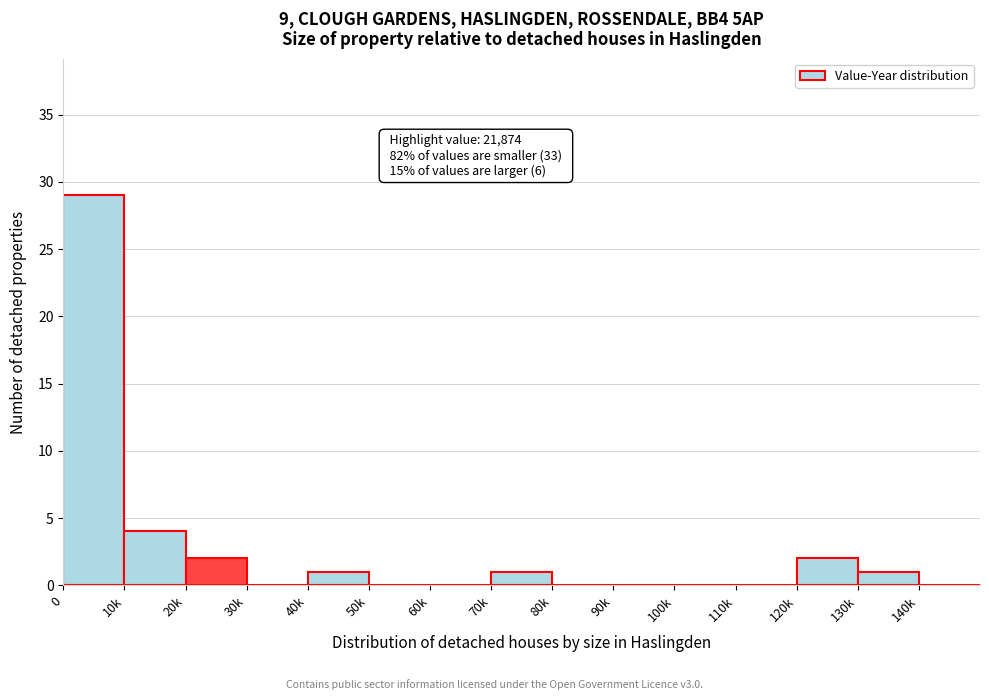

Reading left to right, transcribe all the data shown in this chart.

0=29	10k=4	20k=2	30k=0	40k=1	50k=0	60k=0	70k=1	80k=0	90k=0	100k=0	110k=0	120k=2	130k=1	140k=0